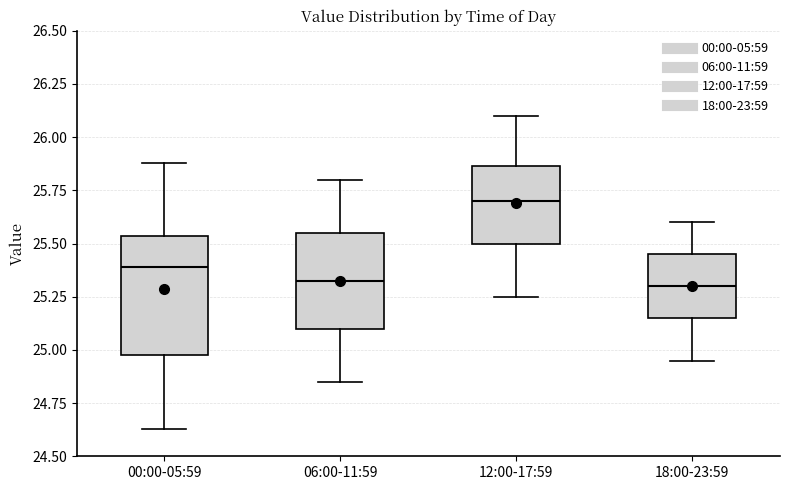

Reading left to right, read every box against the y-axis: the position of its median line, the range the box covers, and the ends of its whiskers. The values are not printed on the chart, so give them approximately, as read against the axis.

00:00-05:59: median 25.40, box 25.00 to 25.55, whiskers 24.65 to 25.90
06:00-11:59: median 25.35, box 25.10 to 25.55, whiskers 24.85 to 25.80
12:00-17:59: median 25.70, box 25.50 to 25.85, whiskers 25.25 to 26.10
18:00-23:59: median 25.30, box 25.15 to 25.45, whiskers 24.95 to 25.60